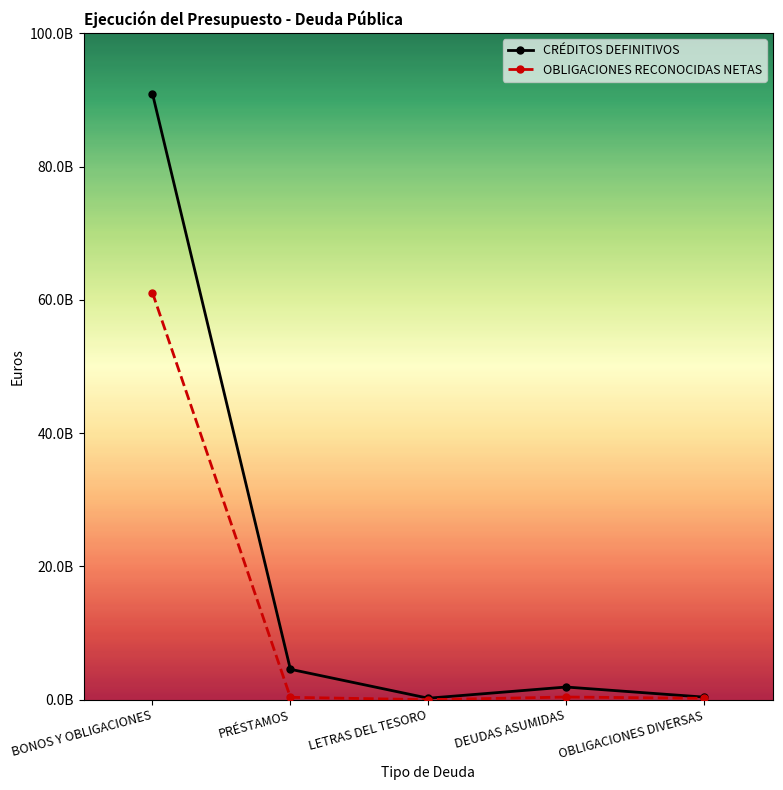

How many interior local valleys does the CRÉDITOS DEFINITIVOS series have?

1